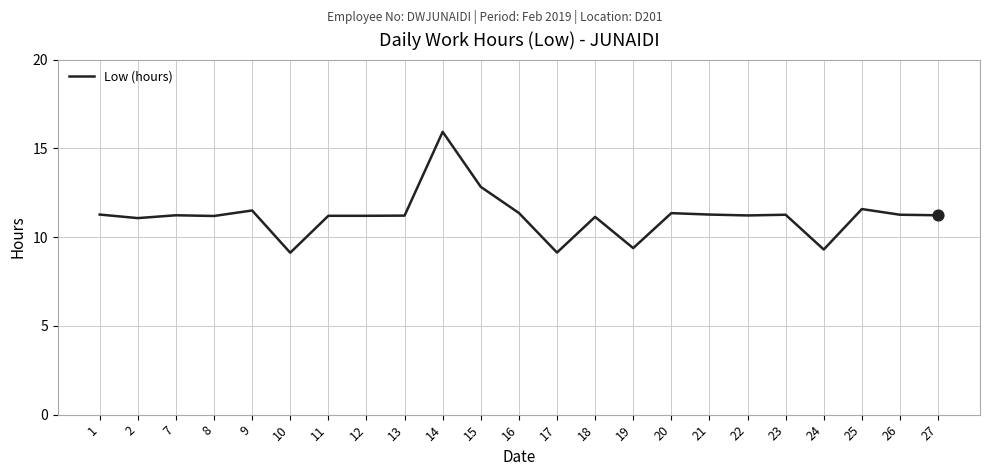

Approximately how many times larger is the value at 16 compared to 12?

1.0